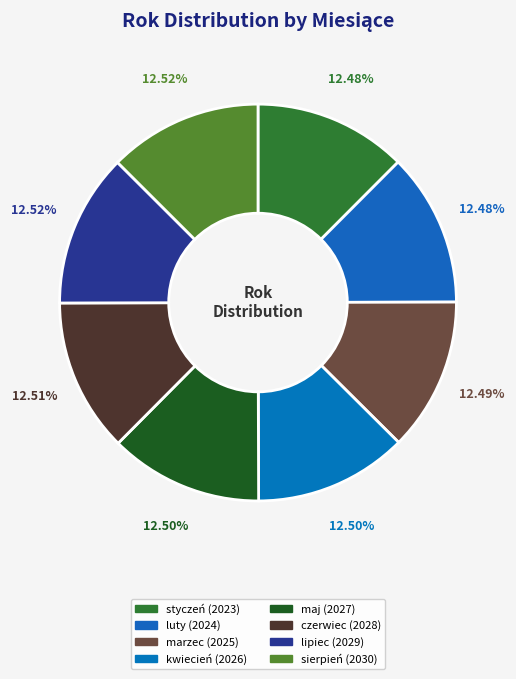

Is it true that lipiec is 13% of the pie?

True